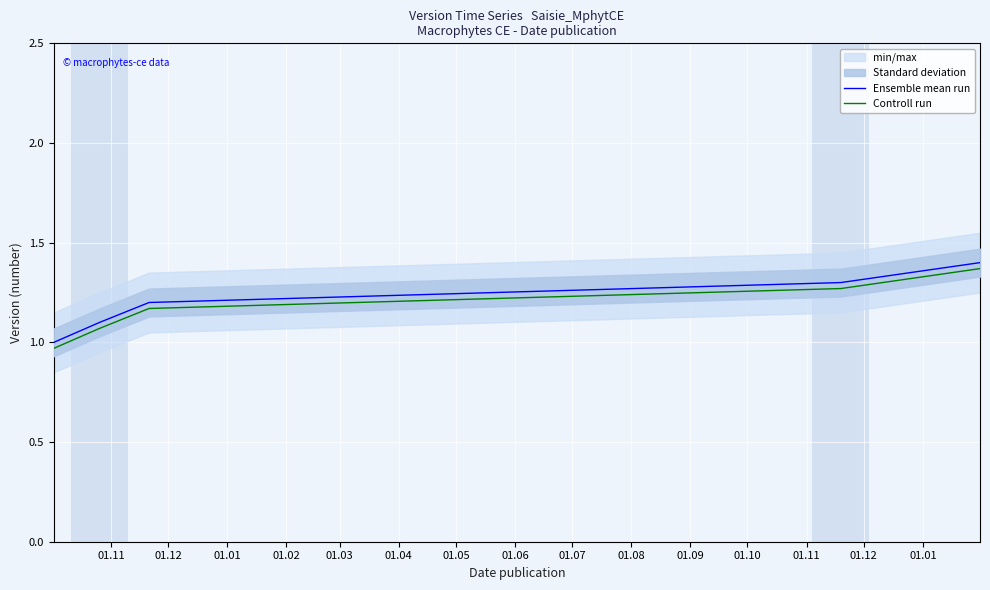

True or false: Controll run and Ensemble mean run intersect in this chart.

False